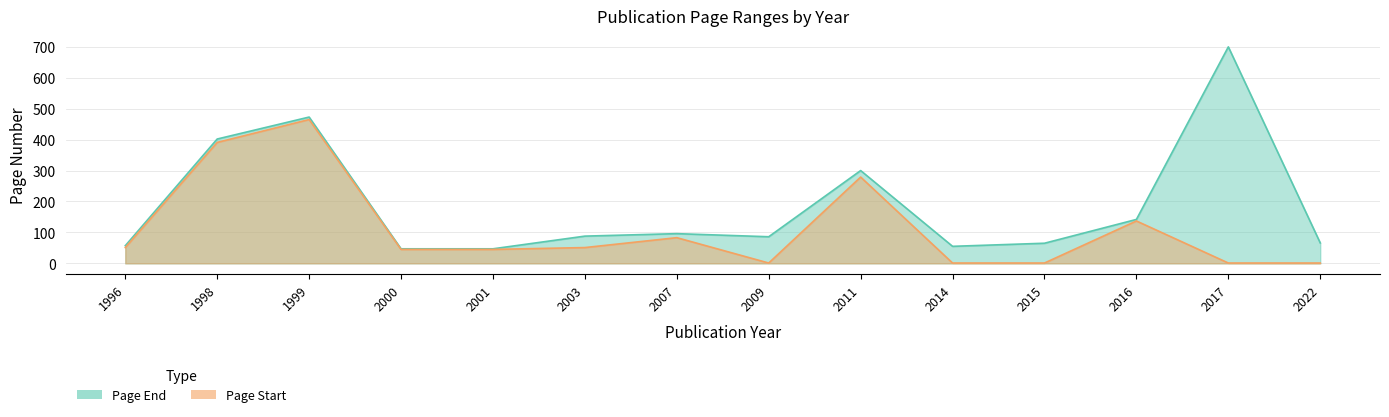

Is it true that Page Start equals 391 at 1998?

True